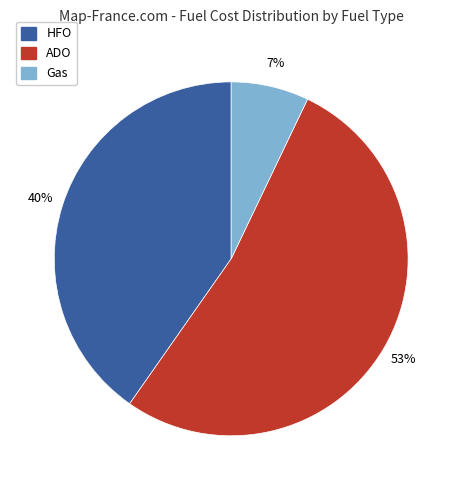

What is the smallest slice in the pie chart?

Gas